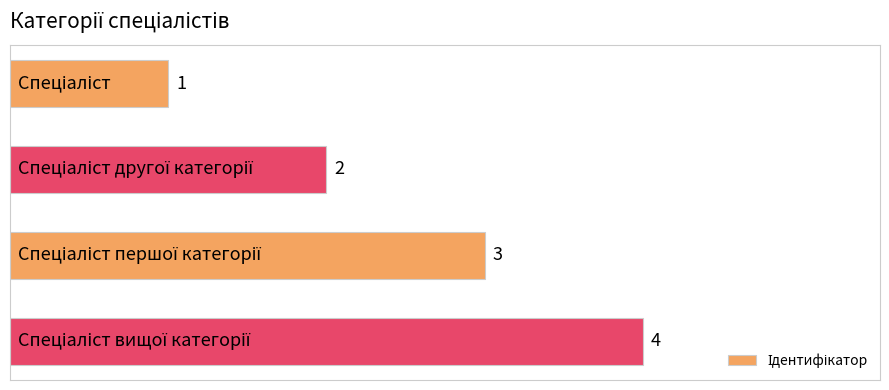

What is the difference between the maximum and minimum values?

3